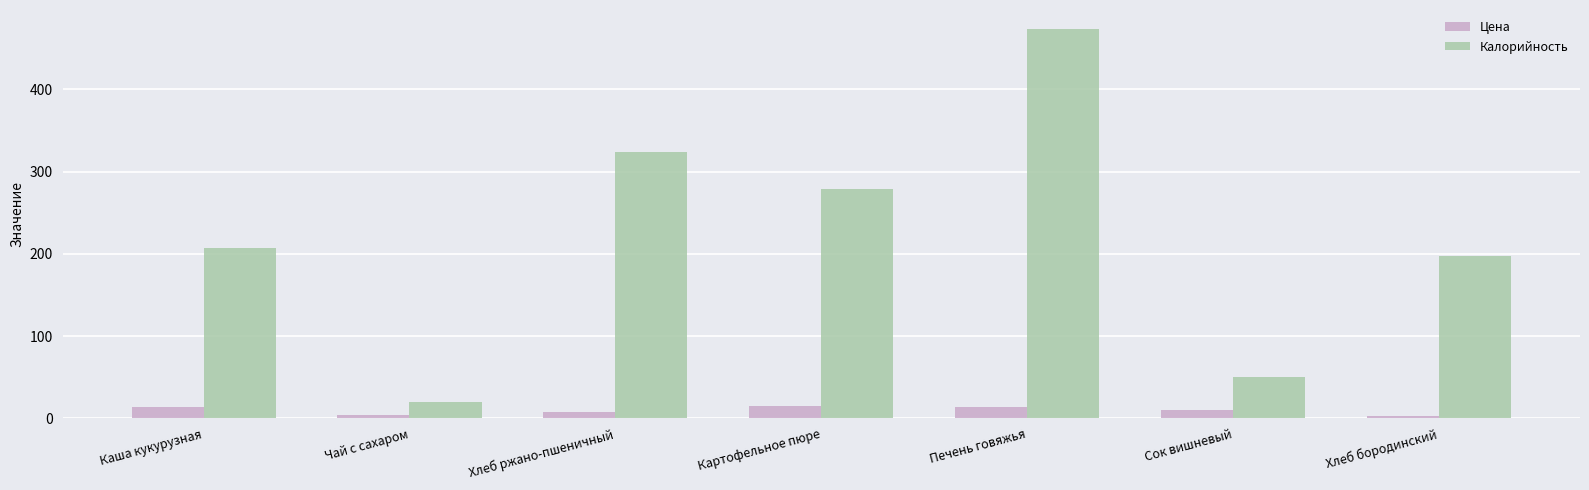

Is it true that Калорийность equals 473.0 at Печень говяжья?

True